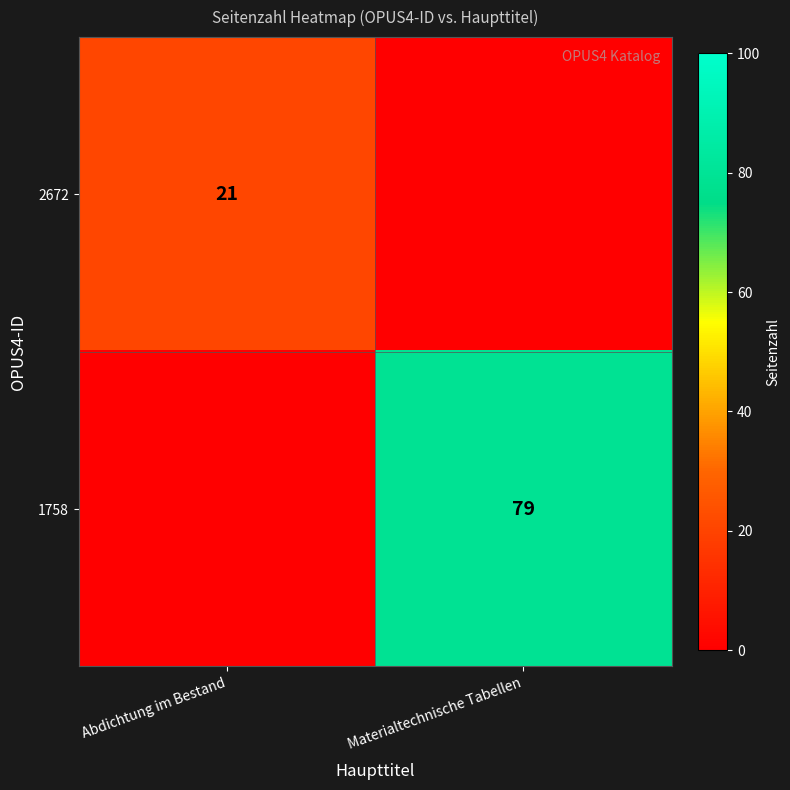

The 2672 series shows 21 at Abdichtung im Bestand. True or false?

True